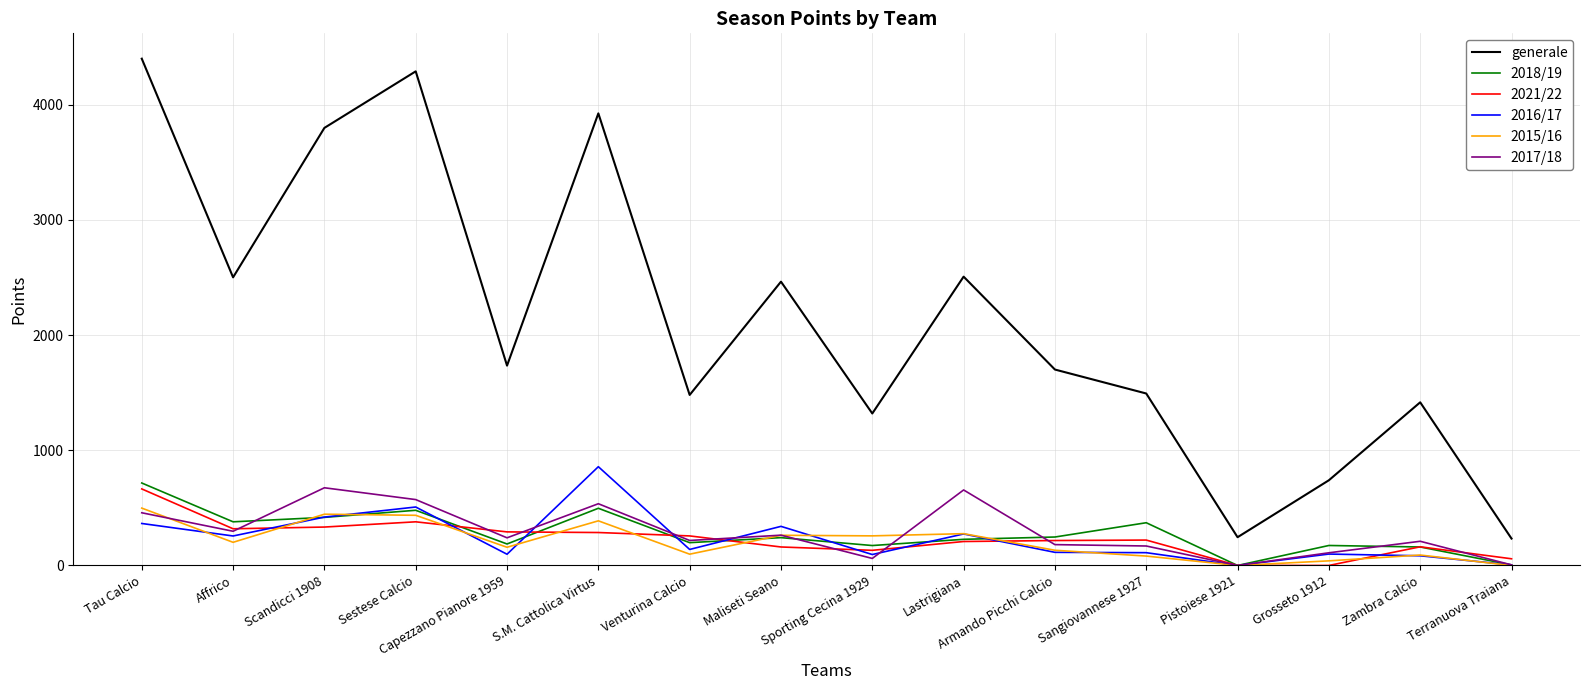

What is the approximate value of generale at Lastrigiana?

2507.5